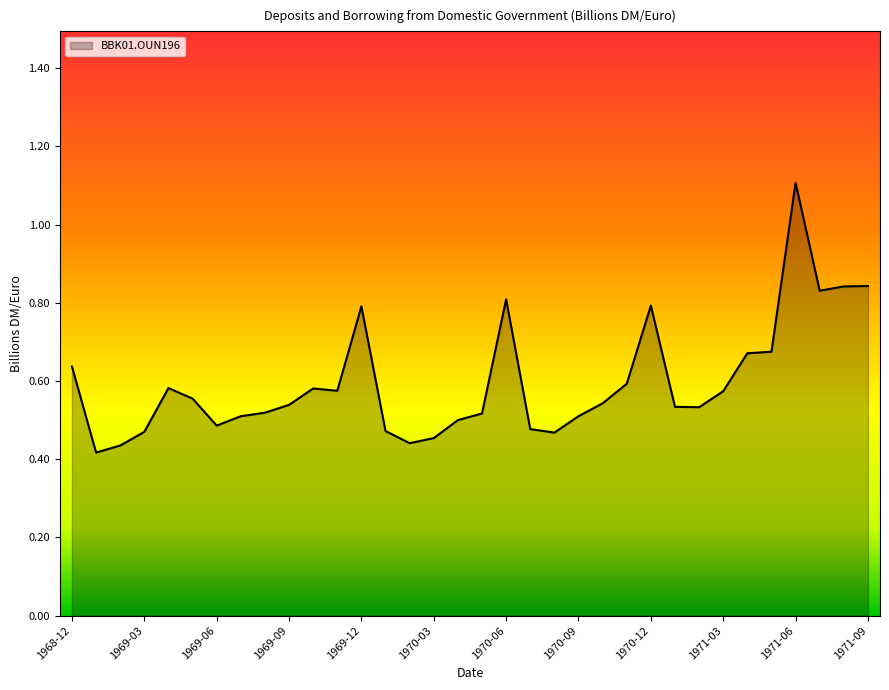

What is the maximum value shown in the chart?

1.1